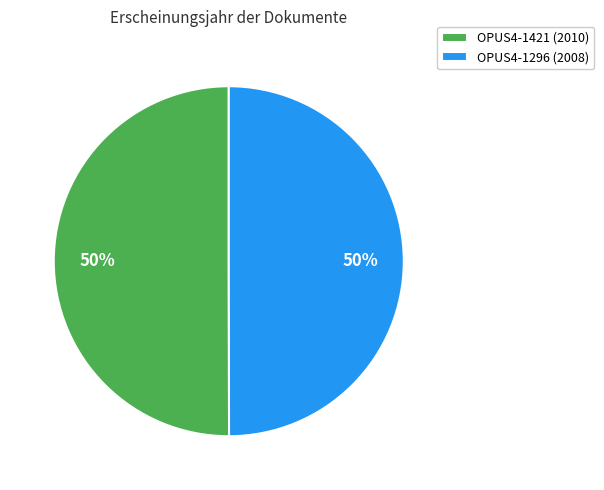

To the nearest percent, what is the combined percentage of OPUS4-1296 (2008) and OPUS4-1421 (2010)?

100%